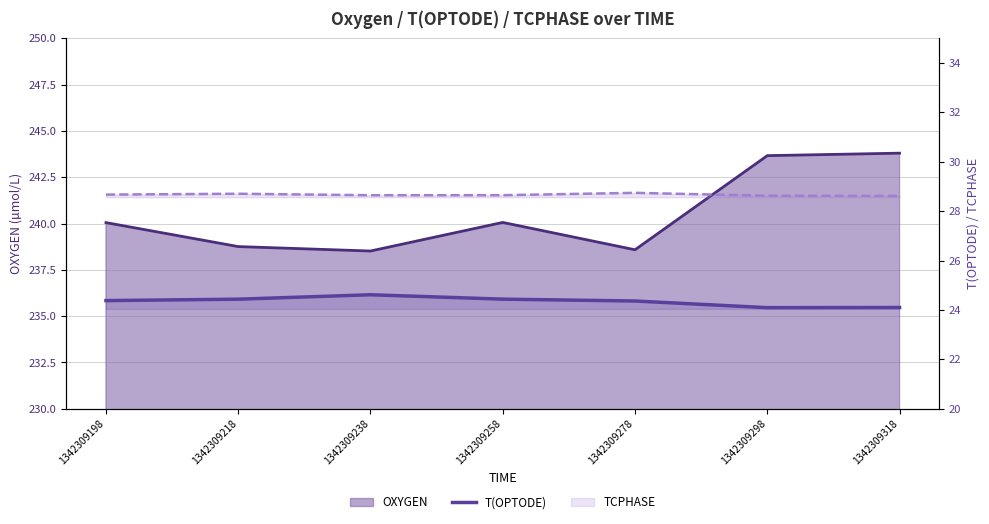

How many lines are shown in the chart?

1